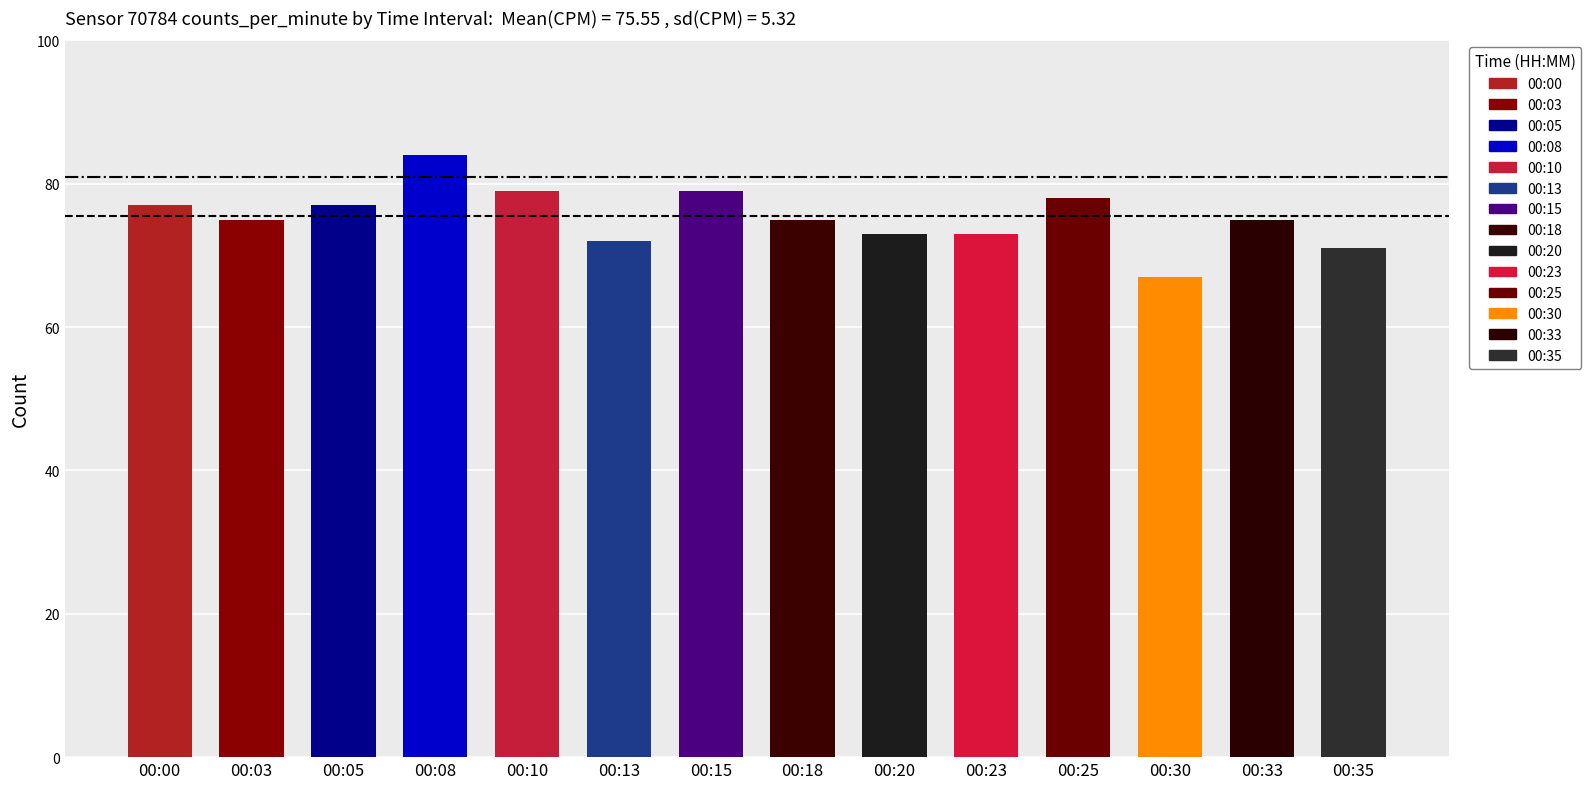

What is the difference between the maximum and minimum values?

17